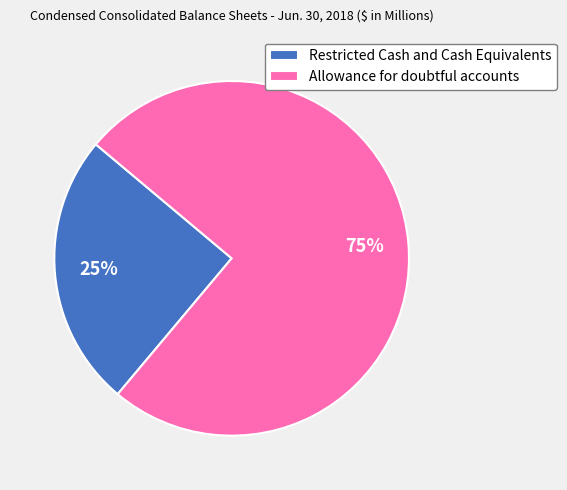

The Restricted Cash and Cash Equivalents slice represents 25% of the pie. True or false?

True